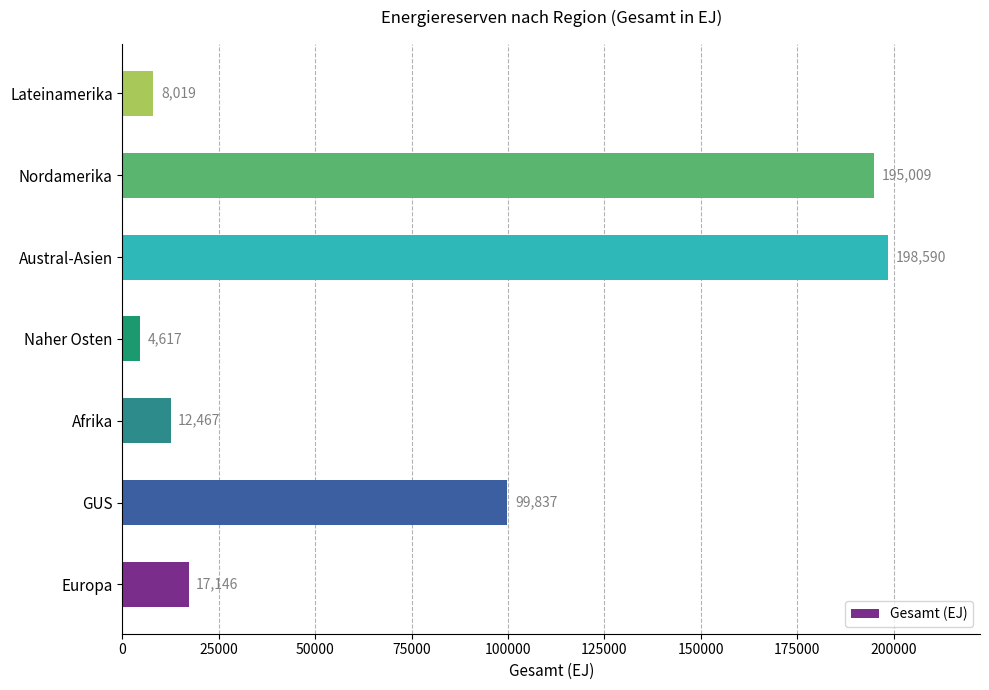

True or false: the data shows 60904 at Austral-Asien.

False